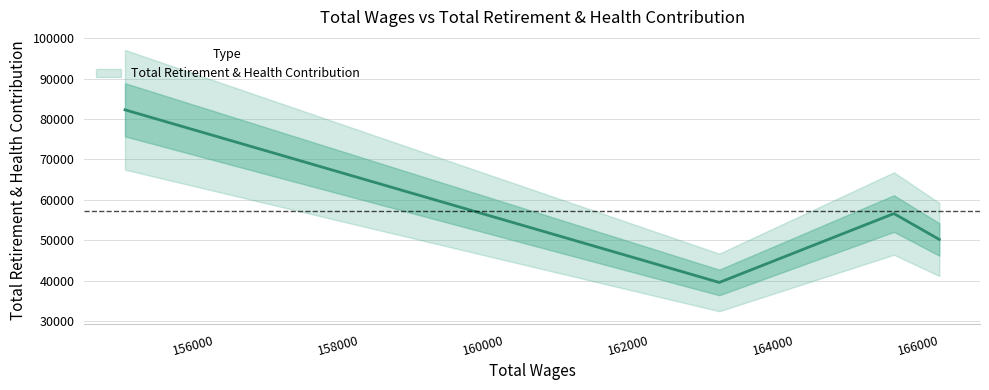

Rank the categories by value from highest to lowest.

155060.0, 165670.0, 166296.0, 163260.0